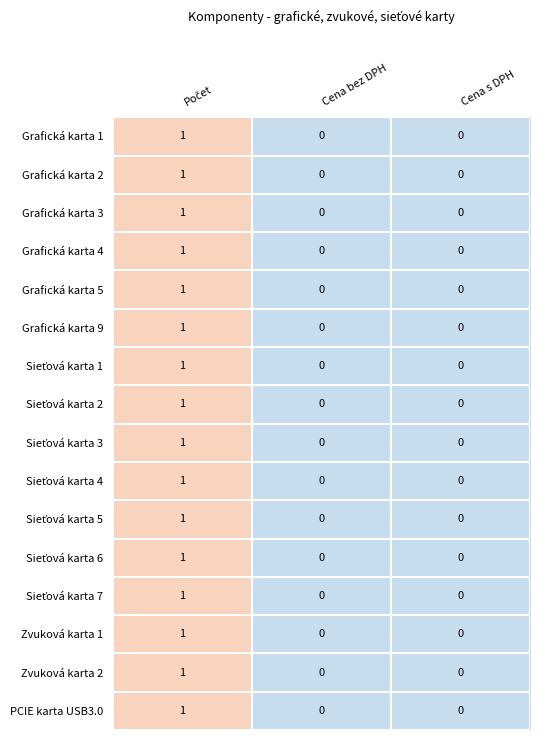

What is the maximum value shown in the chart?

1